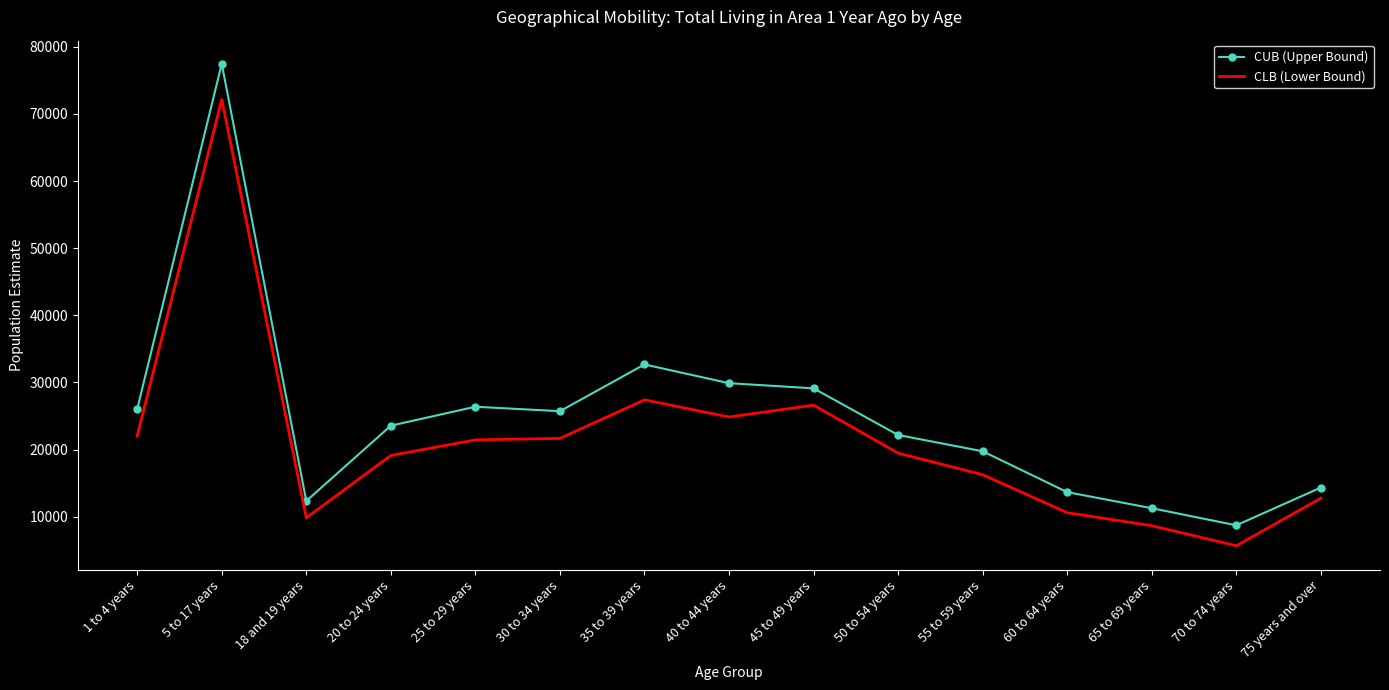

What is the spread (max minus min) of values at 65 to 69 years?

2606